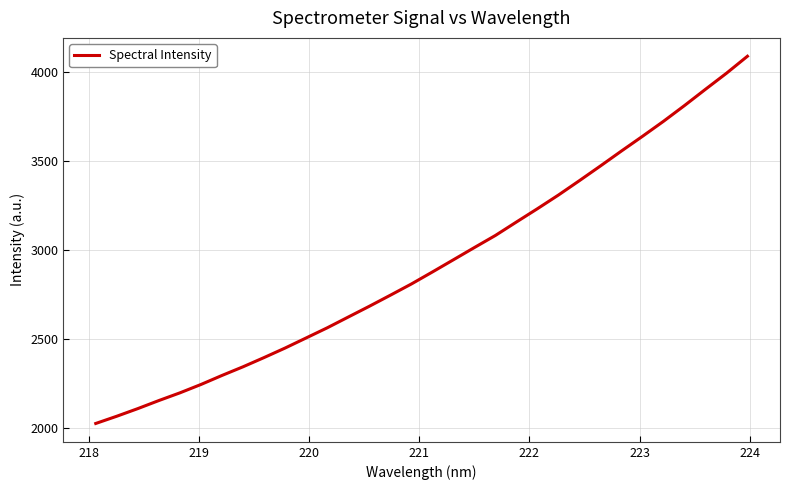

Reading left to right, extract all data points from this chart.

2025.0	2065.6	2108.5	2153.7	2196.8	2243.8	2294.5	2343.1	2394.9	2448.3	2504.9	2561.6	2622.1	2682.4	2744.4	2807.4	2874.8	2943.3	3012.0	3079.9	3155.3	3230.0	3306.7	3387.5	3469.9	3553.8	3636.1	3720.4	3808.7	3900.0	3990.1	4085.6